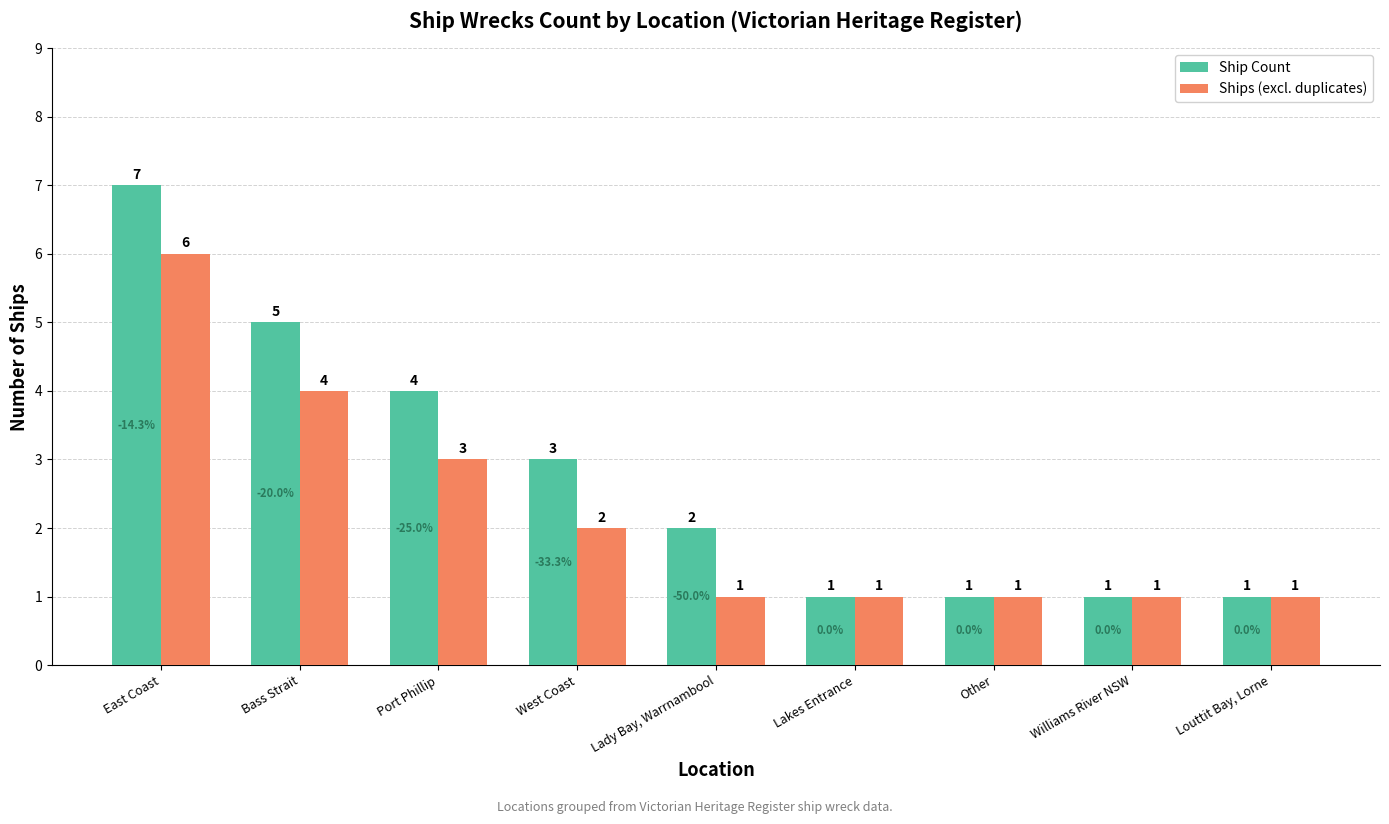

How many Ship Count values are between 1 and 4?

7